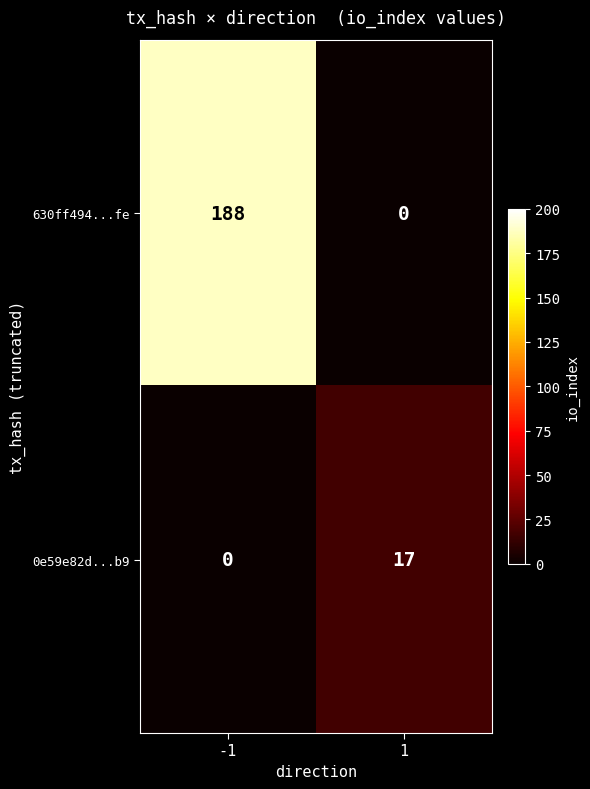

The value of 0e59e82d...b9 at -1 is 11. True or false?

False